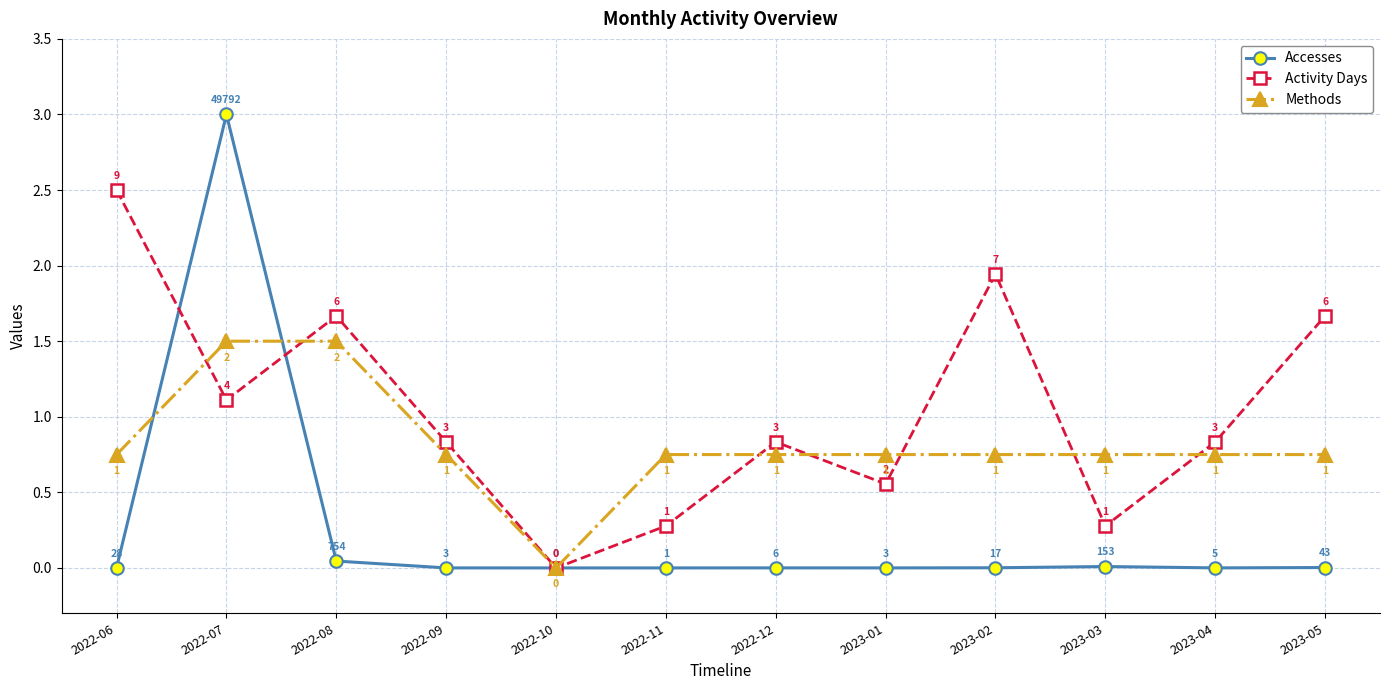

What is the value of the Activity Days point at the 1st from the left?

2.5